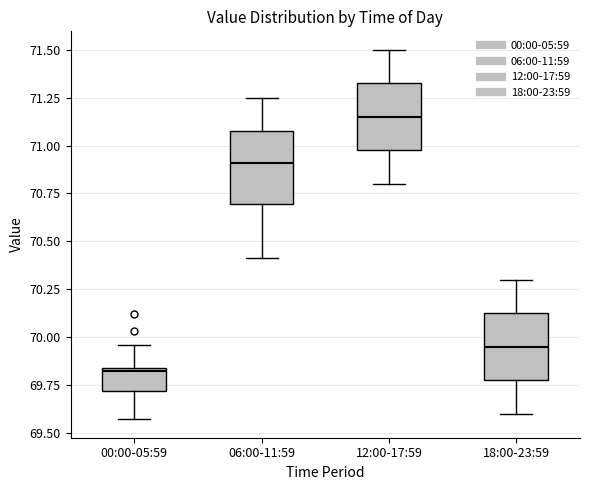

Which box has the highest median line?

12:00-17:59